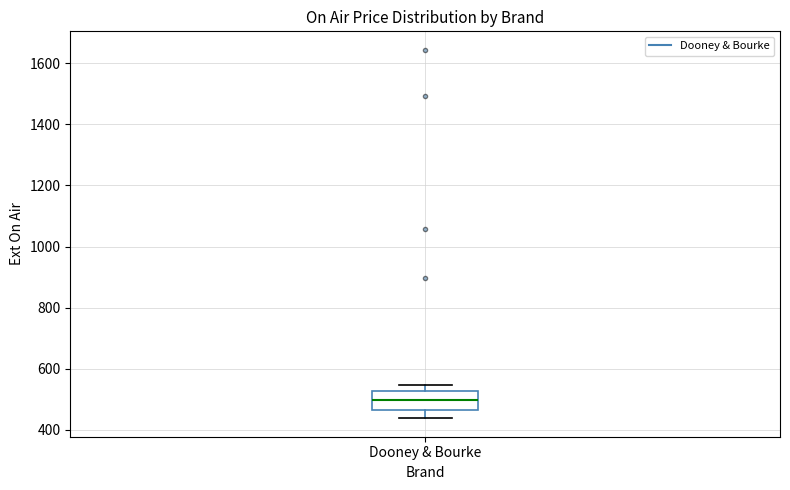

Read this box plot against the y-axis: the position of the median line, the range covered by the box, and the ends of both whiskers. The values are not printed on the chart, so give them approximately, as read against the axis.

median 500, box 460 to 520, whiskers 440 to 540